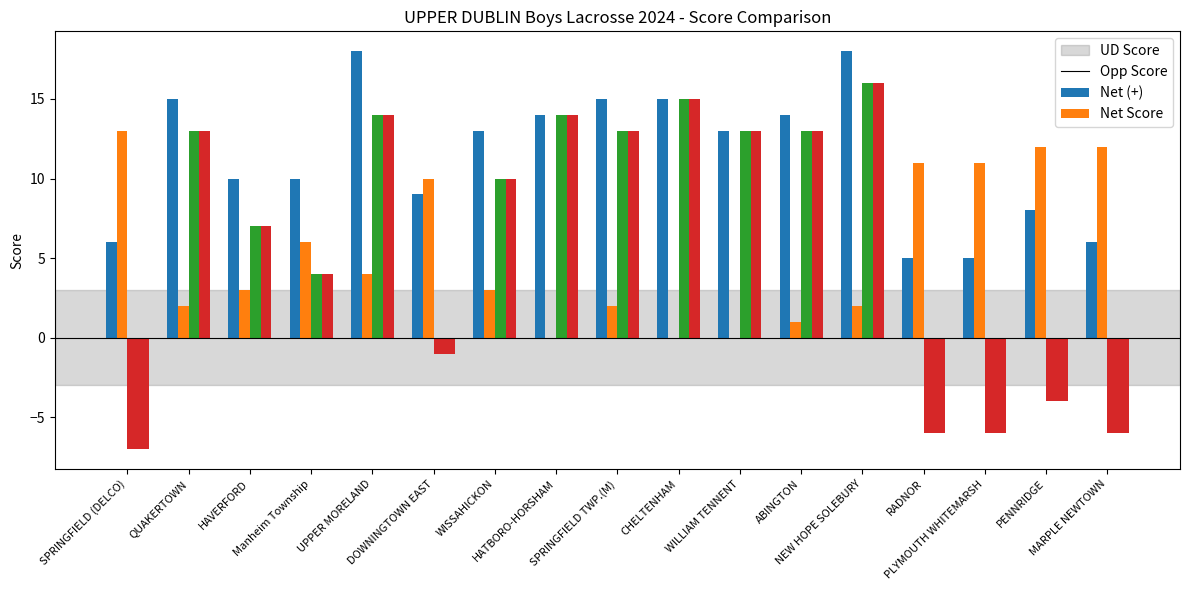

Rank the categories by Opp Score value from lowest to highest.

HATBORO-HORSHAM, CHELTENHAM, WILLIAM TENNENT, ABINGTON, QUAKERTOWN, SPRINGFIELD TWP.(M), NEW HOPE SOLEBURY, HAVERFORD, WISSAHICKON, UPPER MORELAND, Manheim Township, DOWNINGTOWN EAST, RADNOR, PLYMOUTH WHITEMARSH, PENNRIDGE, MARPLE NEWTOWN, SPRINGFIELD (DELCO)